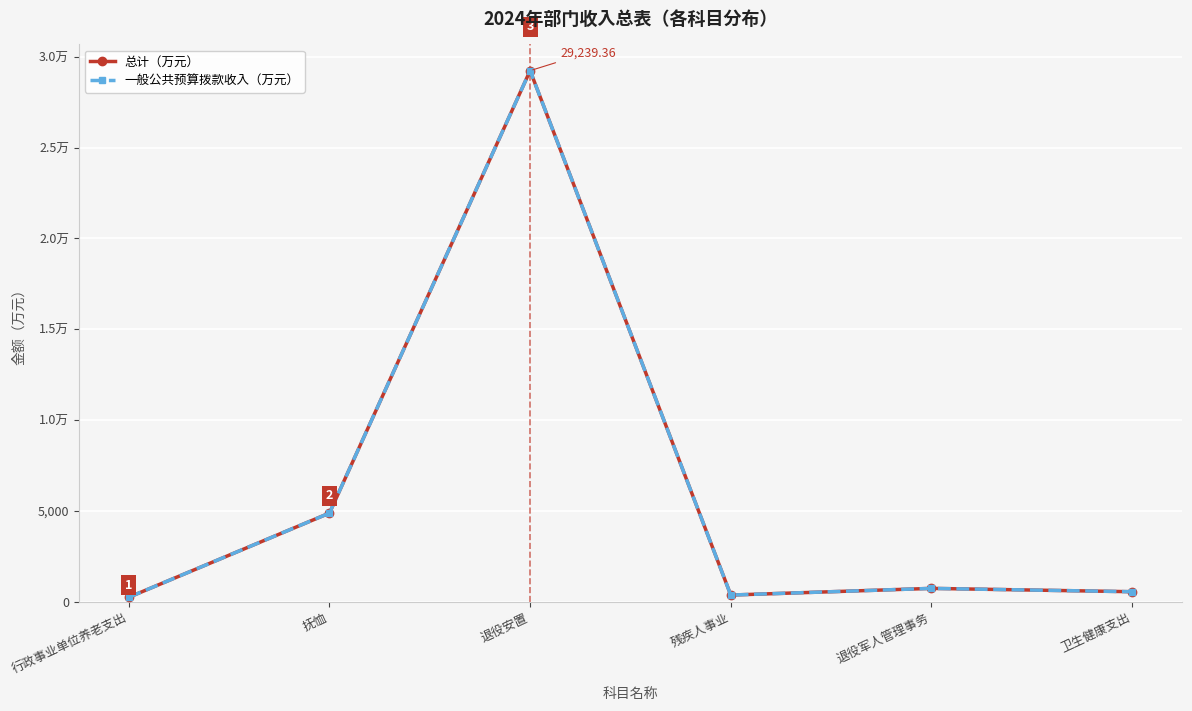

What is the difference between the 一般公共预算拨款收入（万元） values at 卫生健康支出 and 抚恤?

4330.6